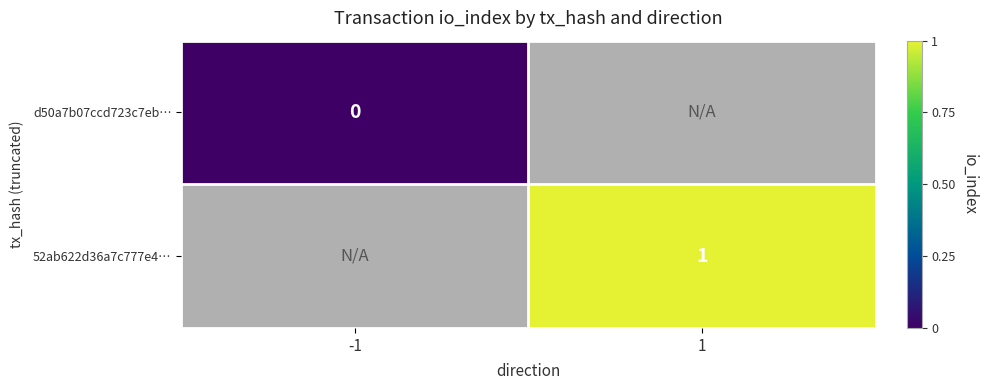

Is it true that 52ab622d36a7c777e4… equals 1 at 1?

True